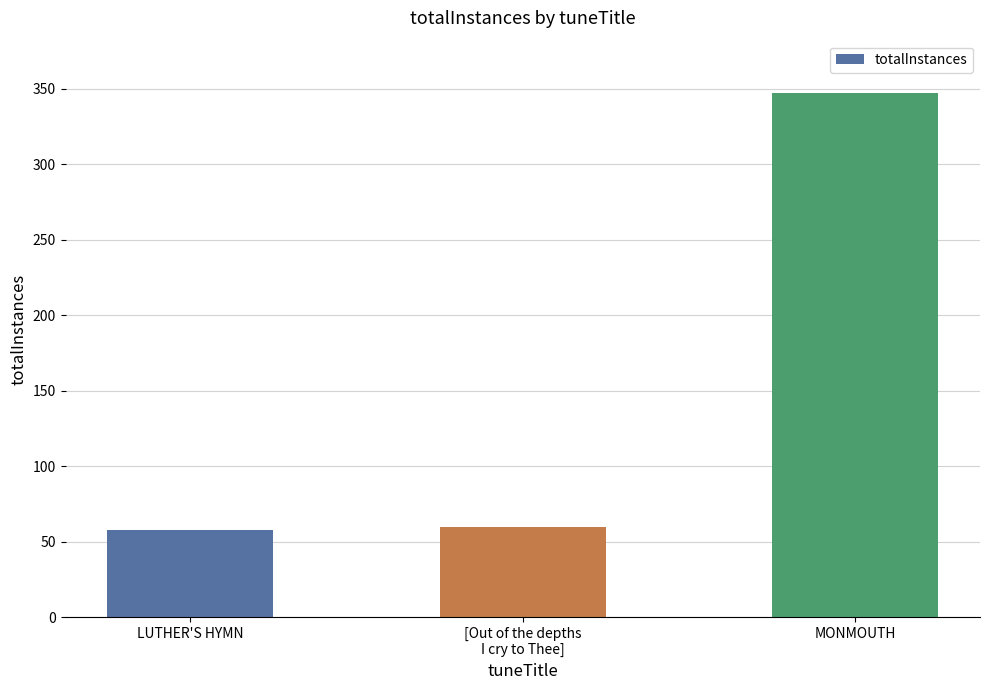

What is the smallest value displayed?

58